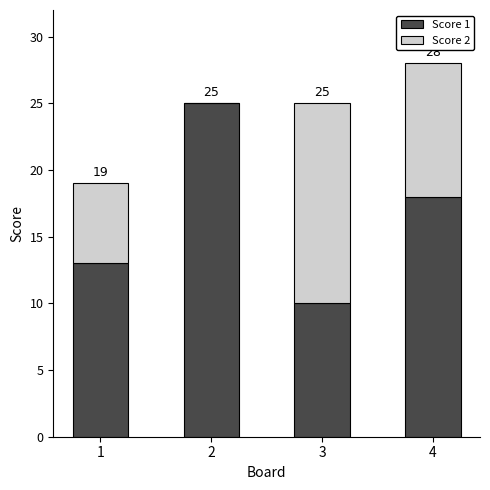

The Score 1 series shows 25 at 2. True or false?

True